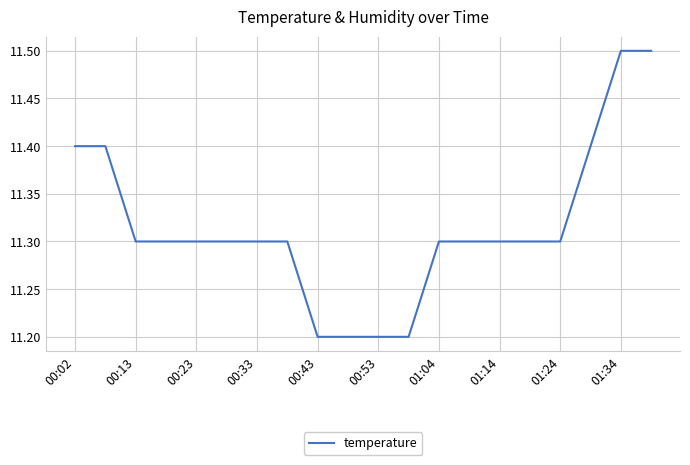

Count the values in the range 11 to 12.

20